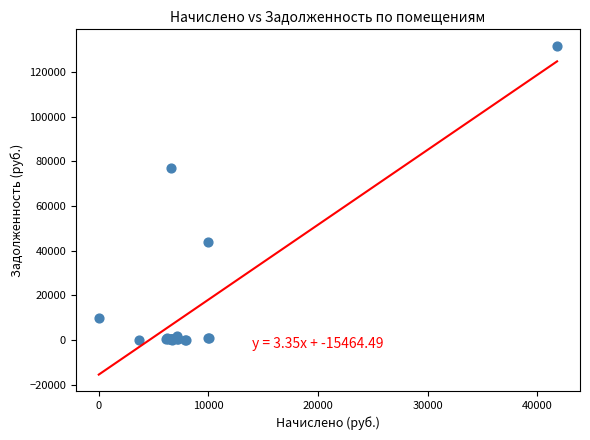

What Y value in the scatter plot is closest to 65891?

77049.5